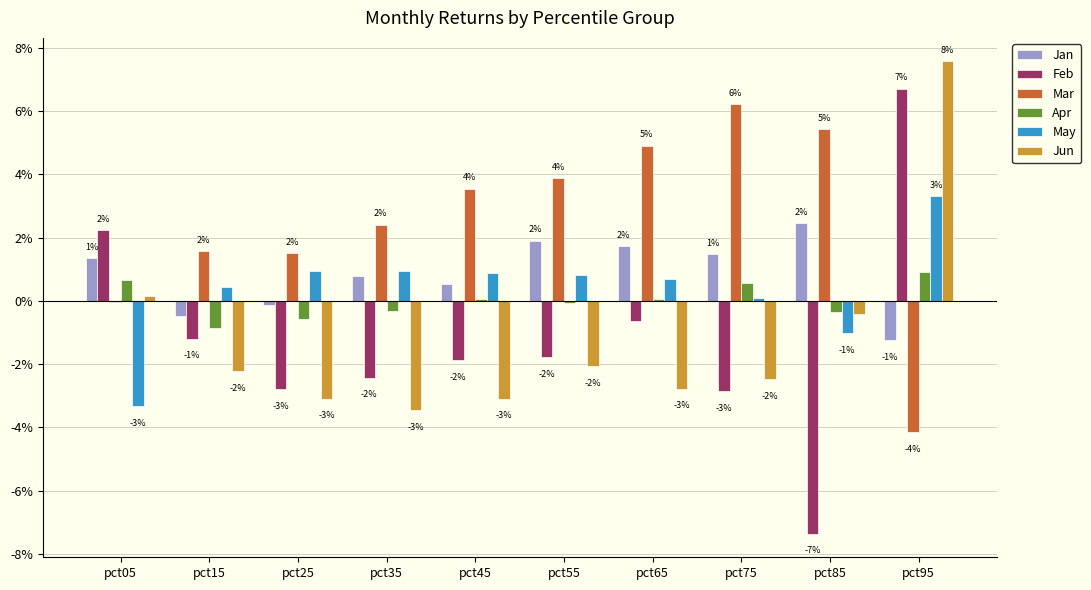

List the series in order of their peak value, lowest first.

Apr, Jan, May, Mar, Feb, Jun